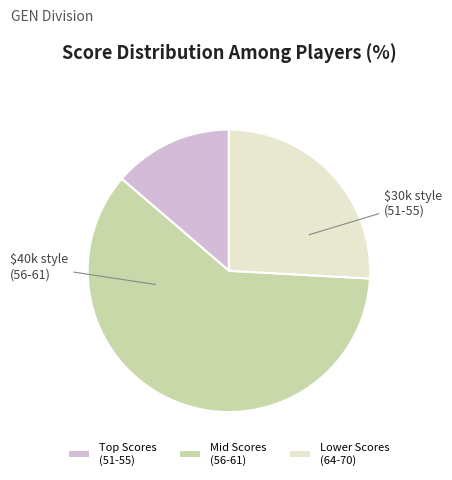

Rank the categories by value from lowest to highest.

Top Scores (51-55), Lower Scores (64-70), Mid Scores (56-61)